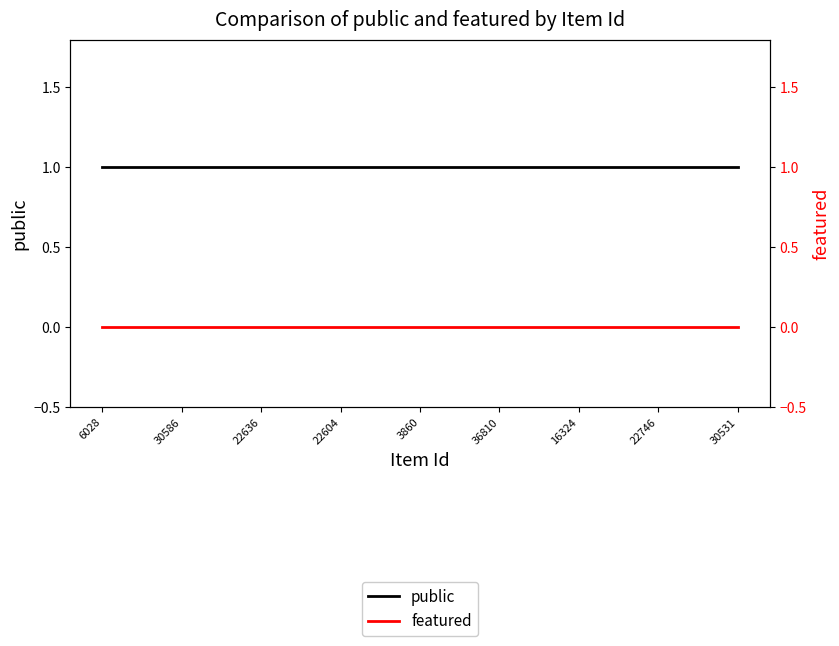

True or false: featured and public cross at least once.

False